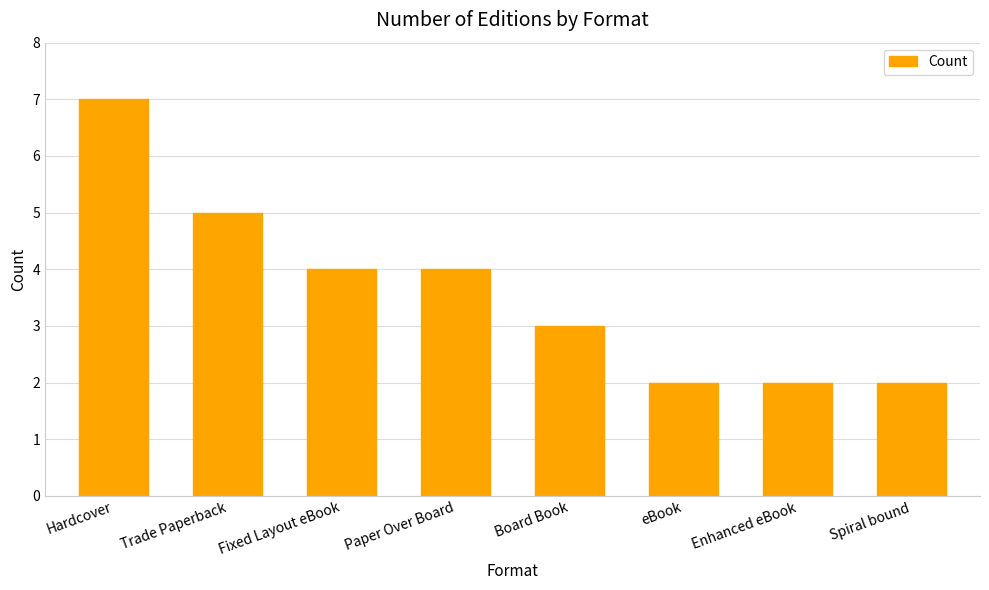

Reading left to right, extract all data points from this chart.

7	5	4	4	3	2	2	2